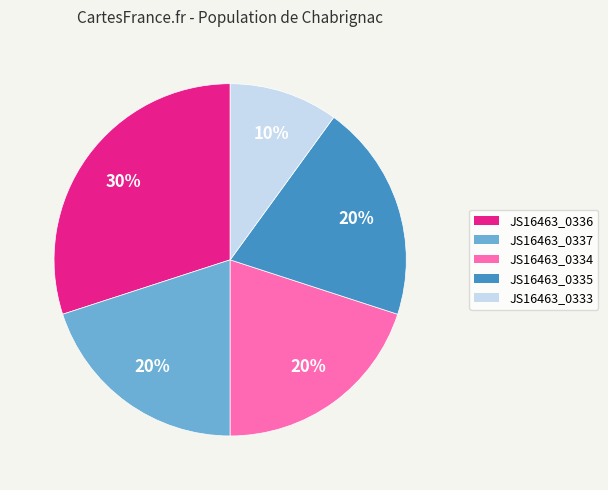

Does JS16463_0337 account for over 50% of the chart?

No